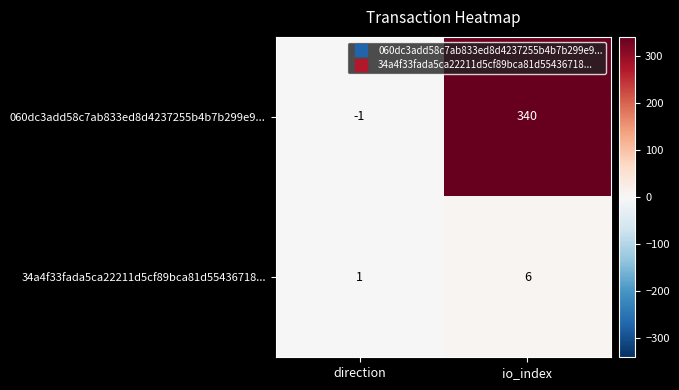

What is the smallest value displayed?

-1